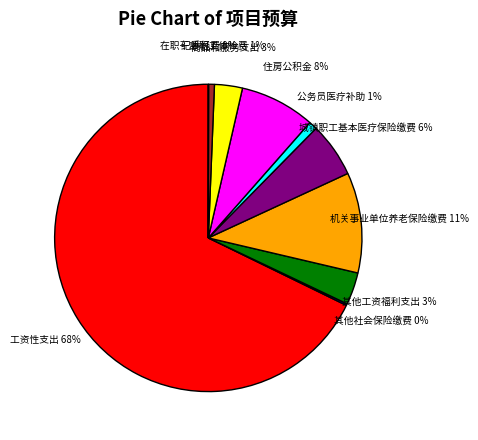

To the nearest percent, what is the average slice percentage?

10%